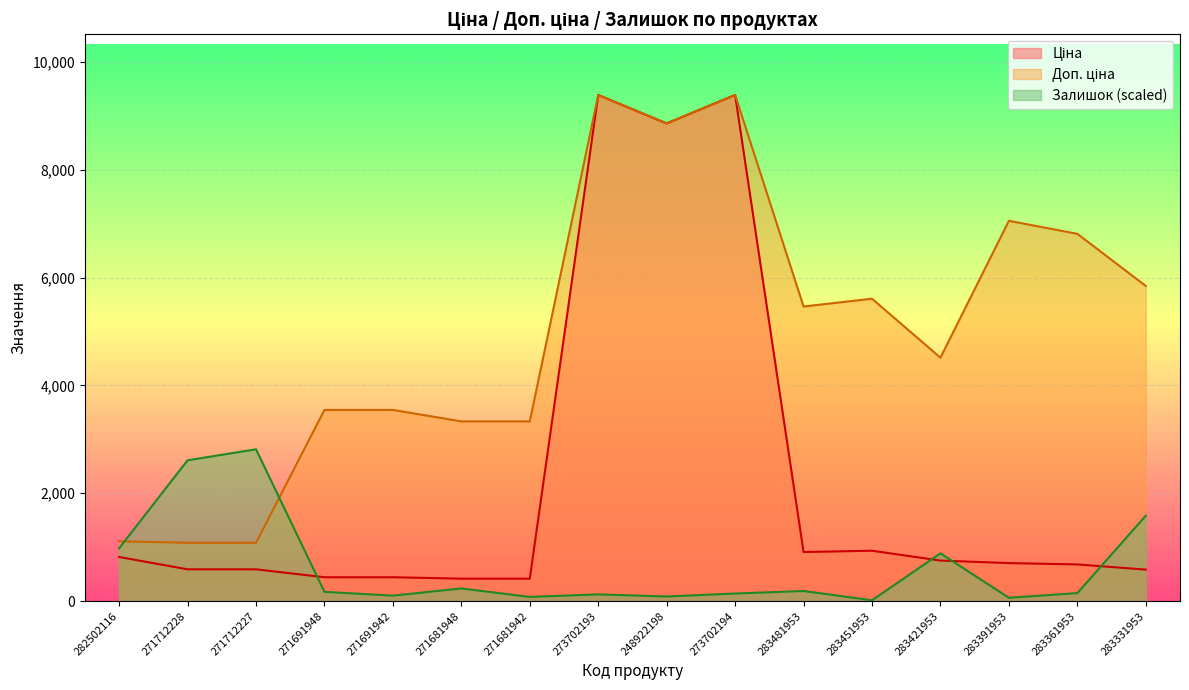

Rank the series by their average value, from lowest to highest.

Залишок, Ціна, Доп. ціна